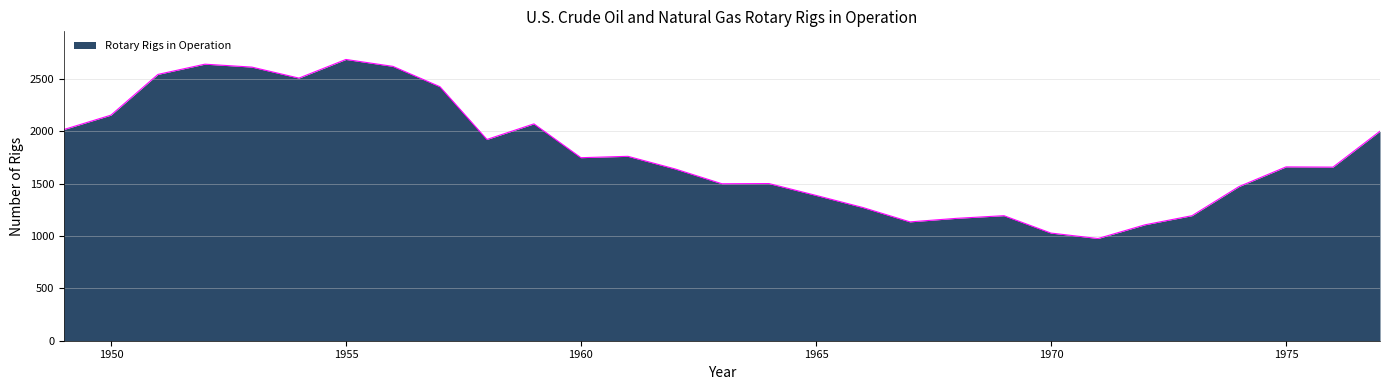

What is the smallest value displayed?

976